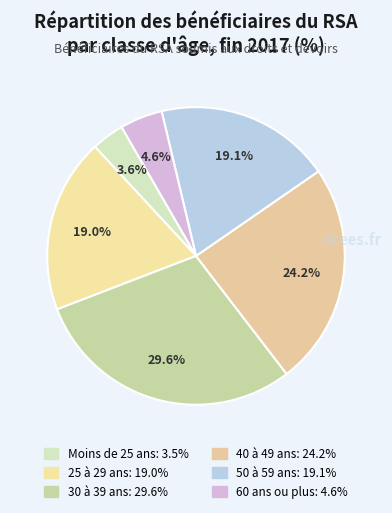

How many slices are in this pie chart?

6